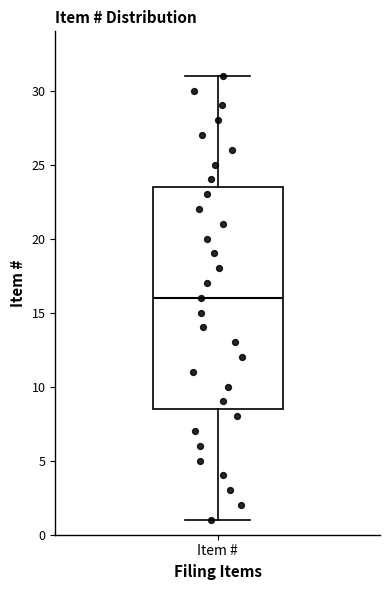

Where does the upper whisker of the box for Item # end on the y-axis? The values are not printed on the chart, so give them approximately, as read against the axis.

31.0